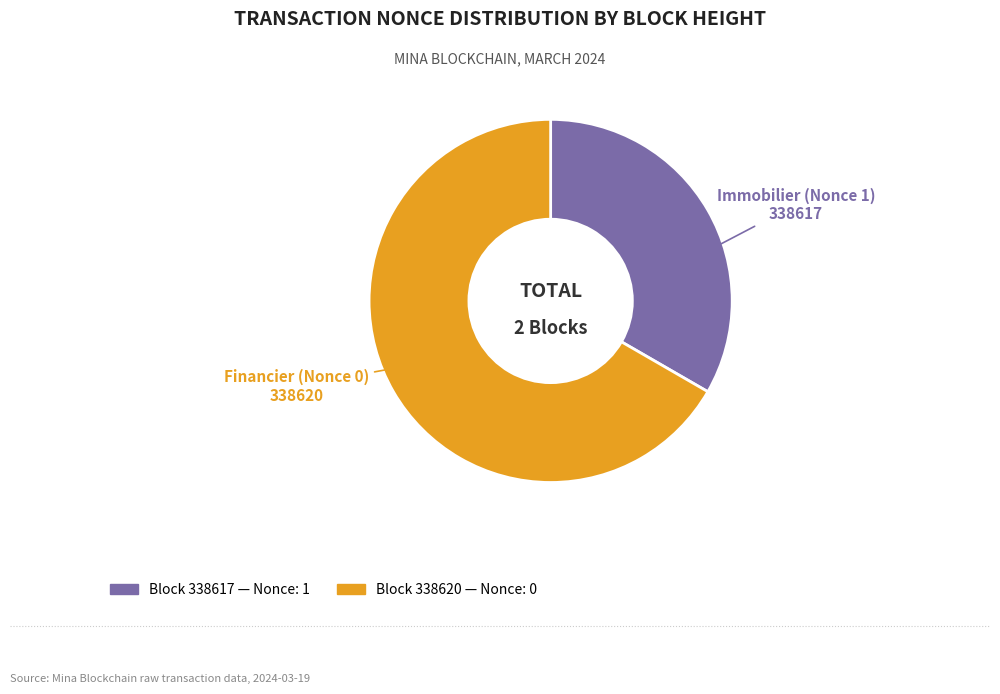

Is there any slice that represents more than half of the pie?

Yes